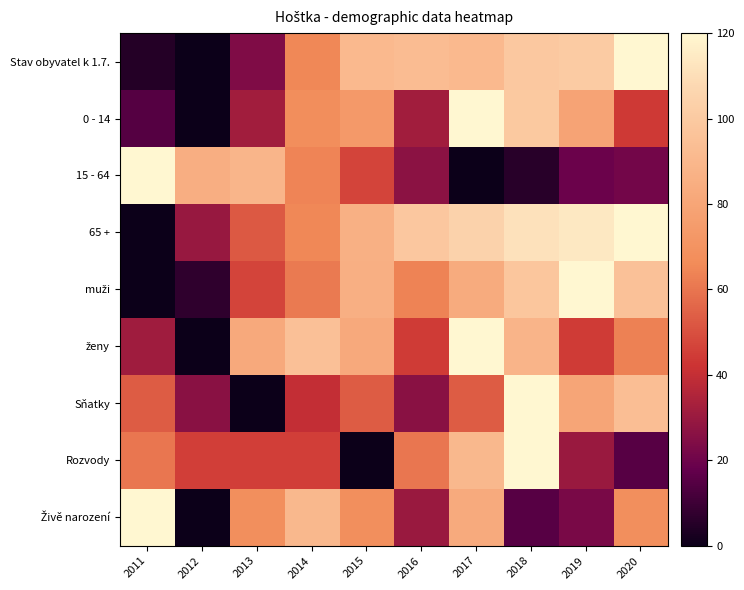

Between 2011 and 2017, which series saw the biggest shift?

15 - 64